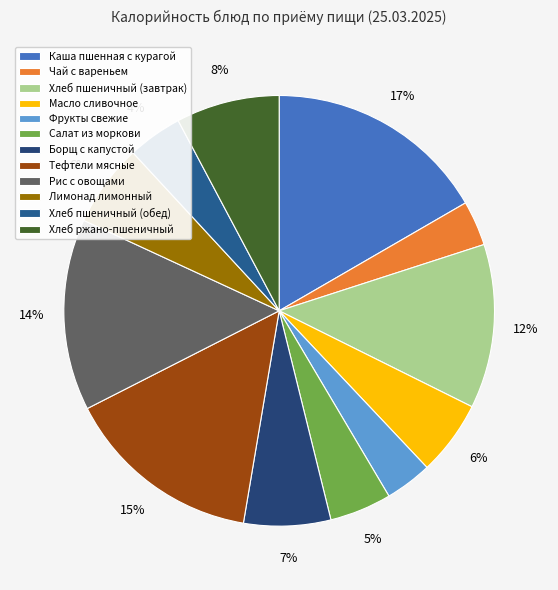

Is it true that Хлеб пшеничный (завтрак) is 20% of the pie?

False